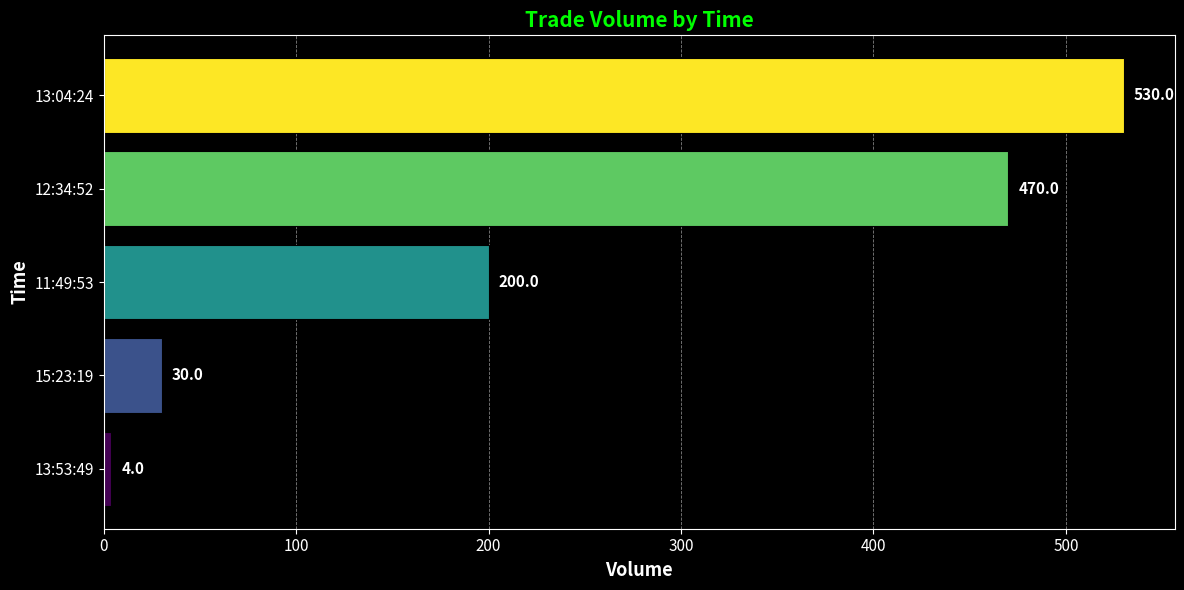

List the labels in order of value, largest first.

13:04:24, 12:34:52, 11:49:53, 15:23:19, 13:53:49